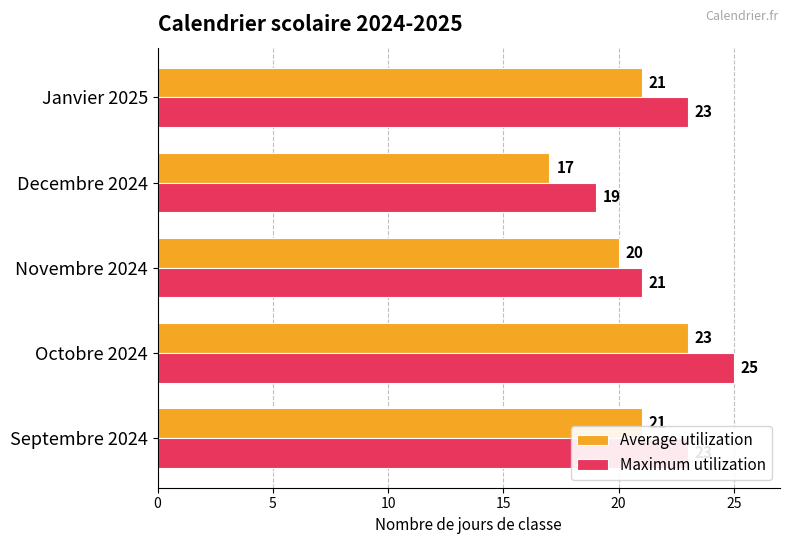

Rank the series at Septembre 2024 from highest to lowest value.

Maximum utilization, Average utilization